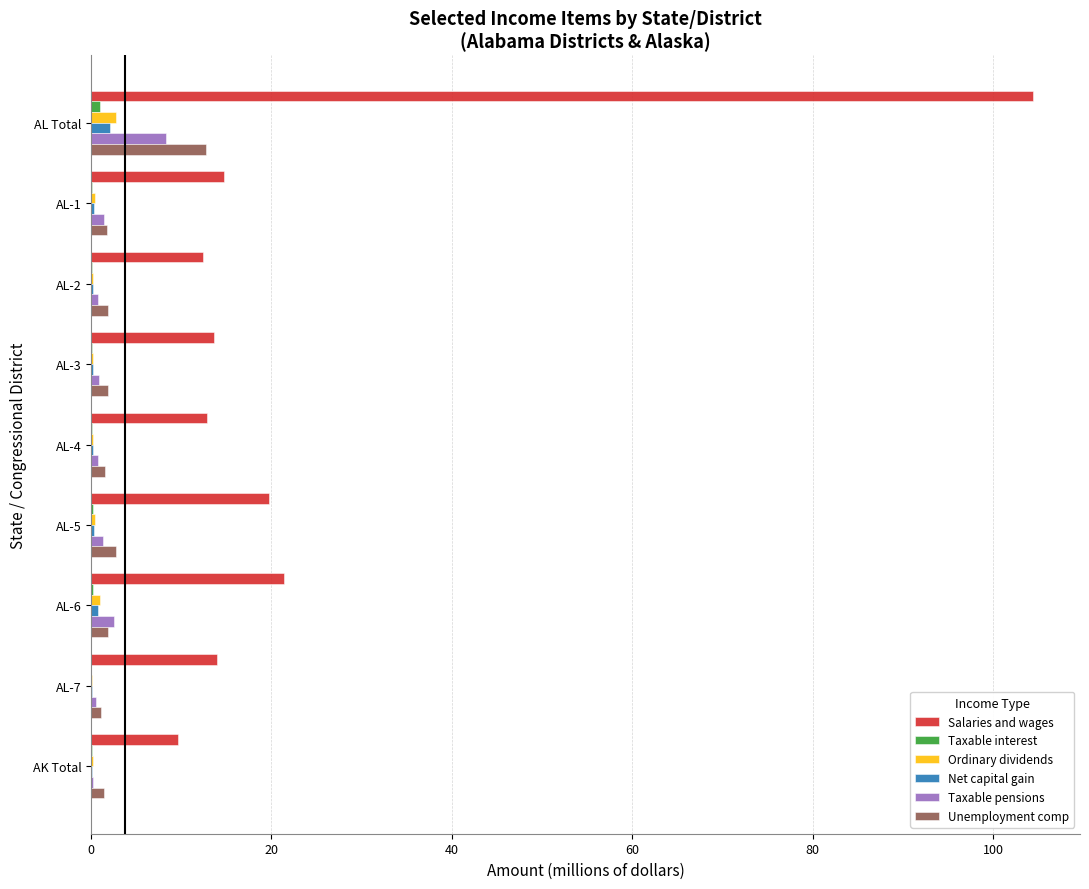

At which category is the sum across all series the highest?

AL Total